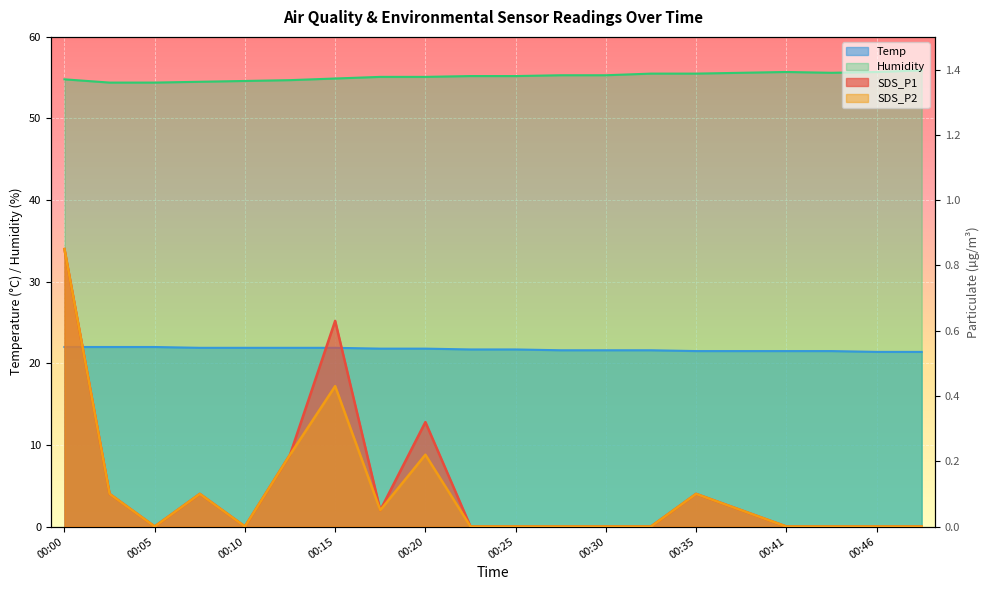

What is the difference between the second highest and second lowest values in the Humidity series?

1.3